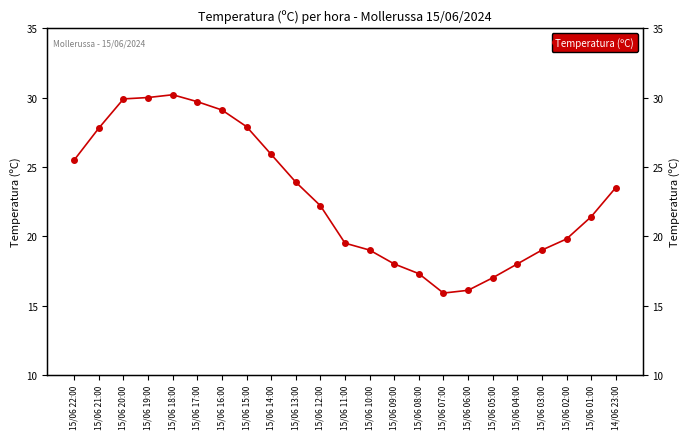

Reading left to right, extract all data points from this chart.

15/06 22:00=25.5	15/06 21:00=27.8	15/06 20:00=29.9	15/06 19:00=30.0	15/06 18:00=30.2	15/06 17:00=29.7	15/06 16:00=29.1	15/06 15:00=27.9	15/06 14:00=25.9	15/06 13:00=23.9	15/06 12:00=22.2	15/06 11:00=19.5	15/06 10:00=19.0	15/06 09:00=18.0	15/06 08:00=17.3	15/06 07:00=15.9	15/06 06:00=16.1	15/06 05:00=17.0	15/06 04:00=18.0	15/06 03:00=19.0	15/06 02:00=19.8	15/06 01:00=21.4	14/06 23:00=23.5